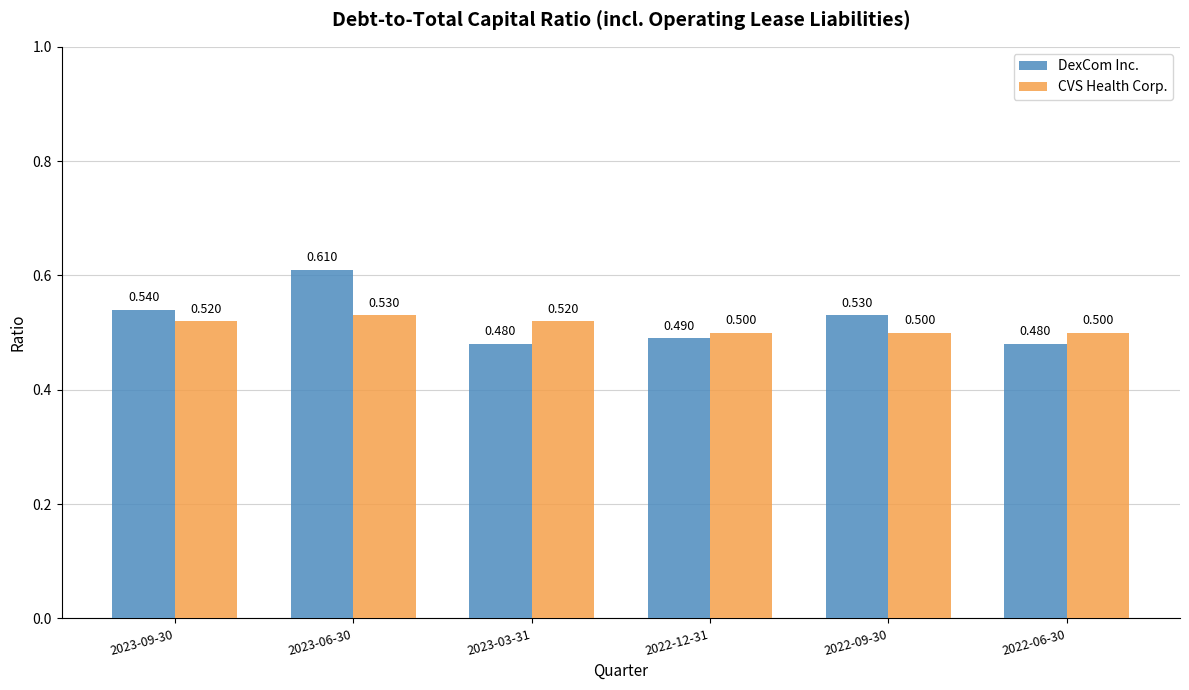

At which label does DexCom Inc. reach its peak?

2023-06-30